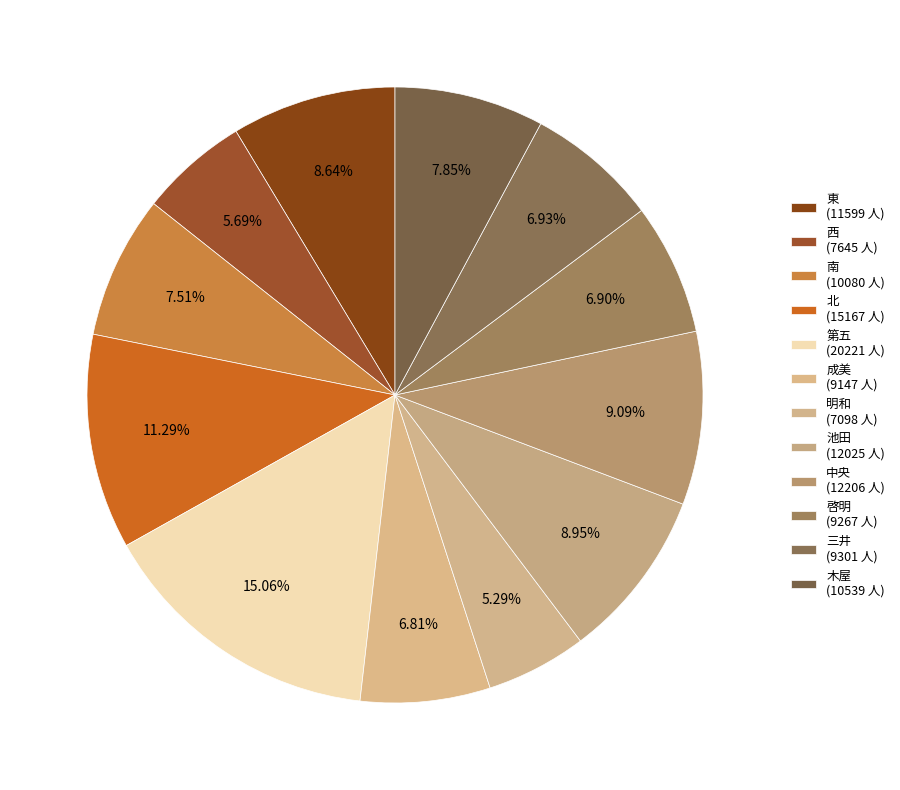

The 成美 slice represents 7% of the pie. True or false?

True